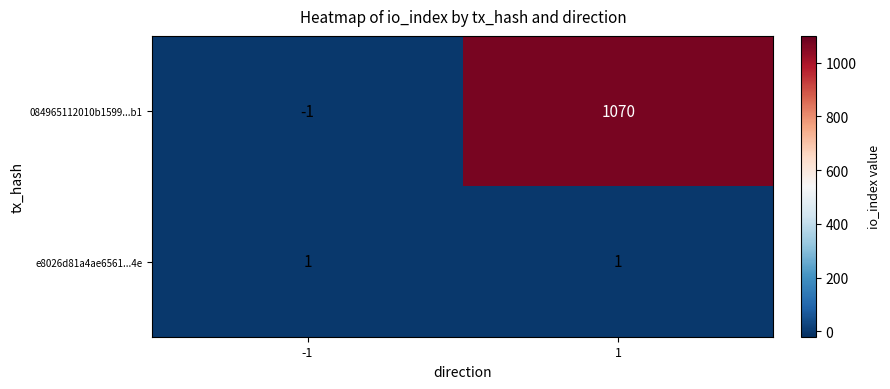

Which series changed the most between -1 and 1?

084965112010b1599...b1